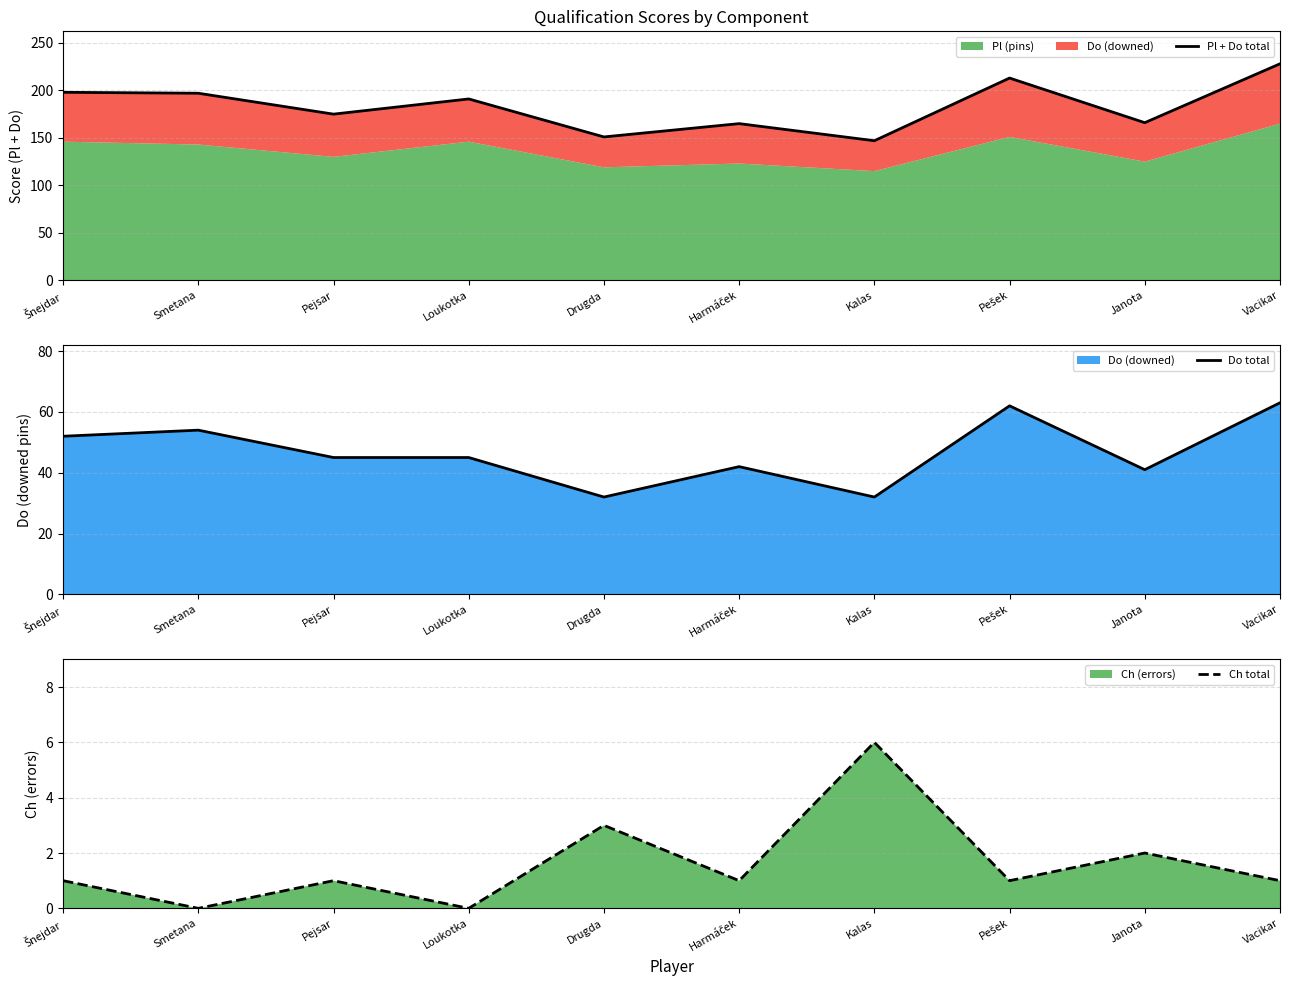

Reading left to right, what are all the values shown in this chart?

Pl + Do total: 198	197	175	191	151	165	147	213	166	228
Do total: 52	54	45	45	32	42	32	62	41	63
Ch total: 1	0	1	0	3	1	6	1	2	1